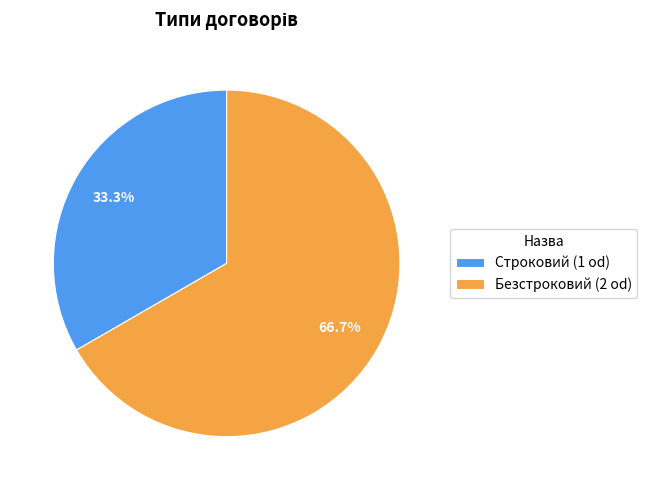

Count the number of slices in the pie.

2